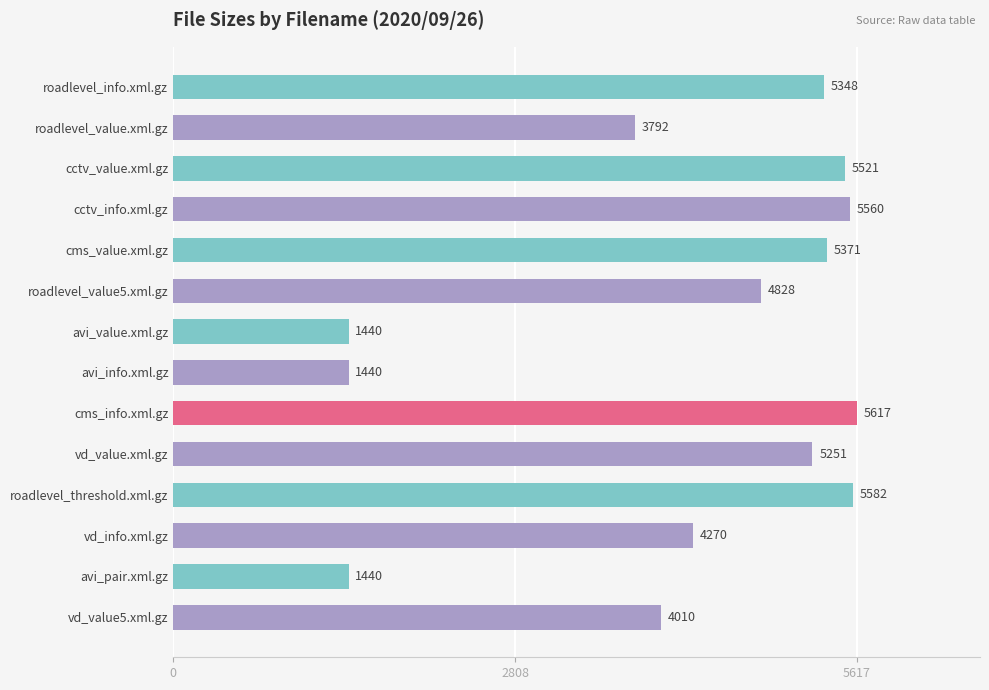

What is the label of the 8th bar from the bottom?

avi_value.xml.gz